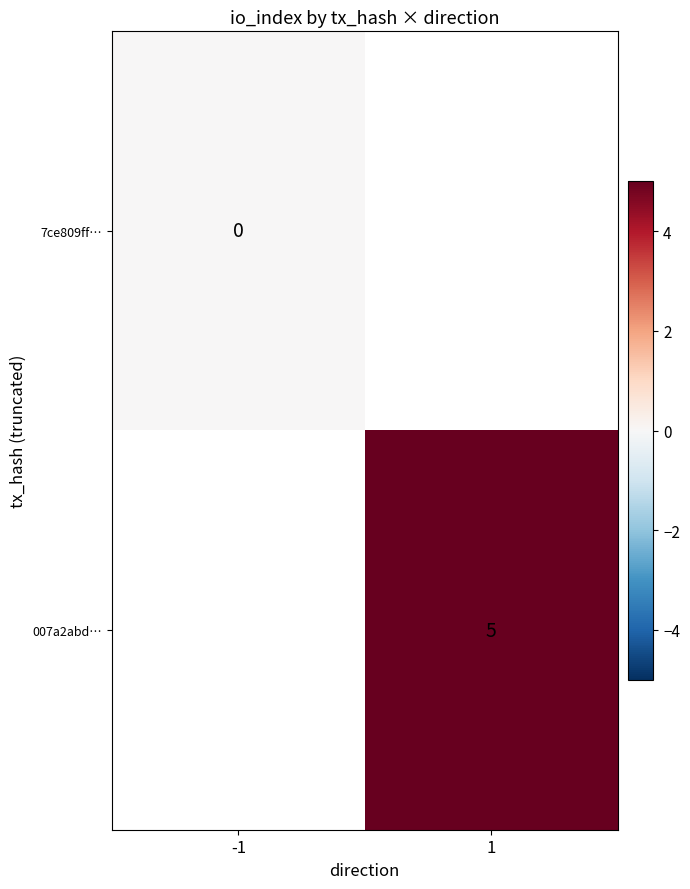

How many data points does each series have?

2